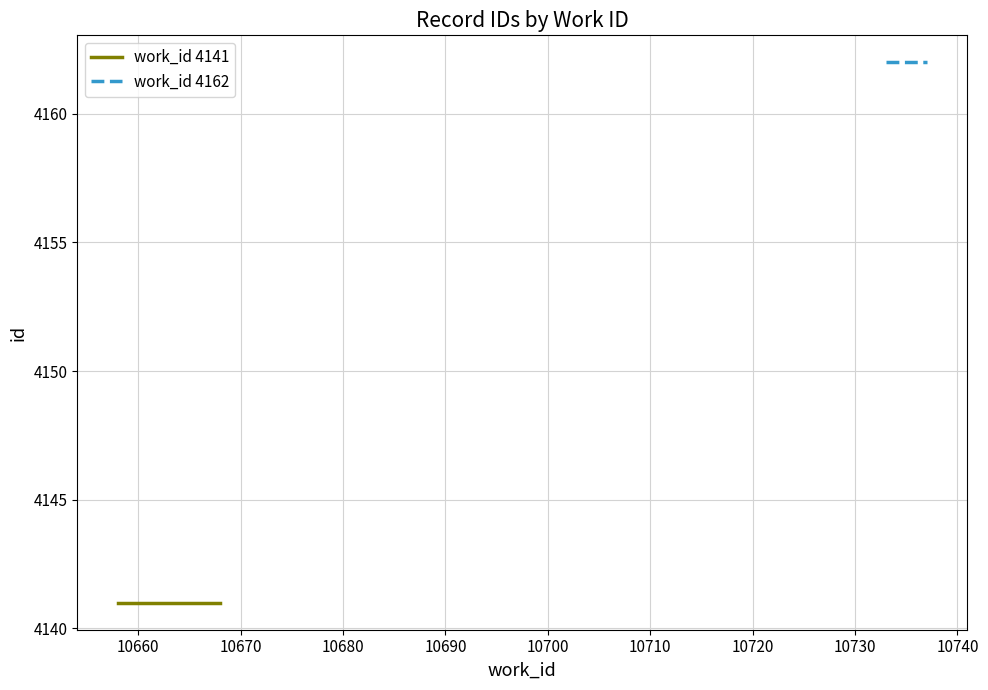

What are all the series names shown in the legend?

work_id 4141, work_id 4162